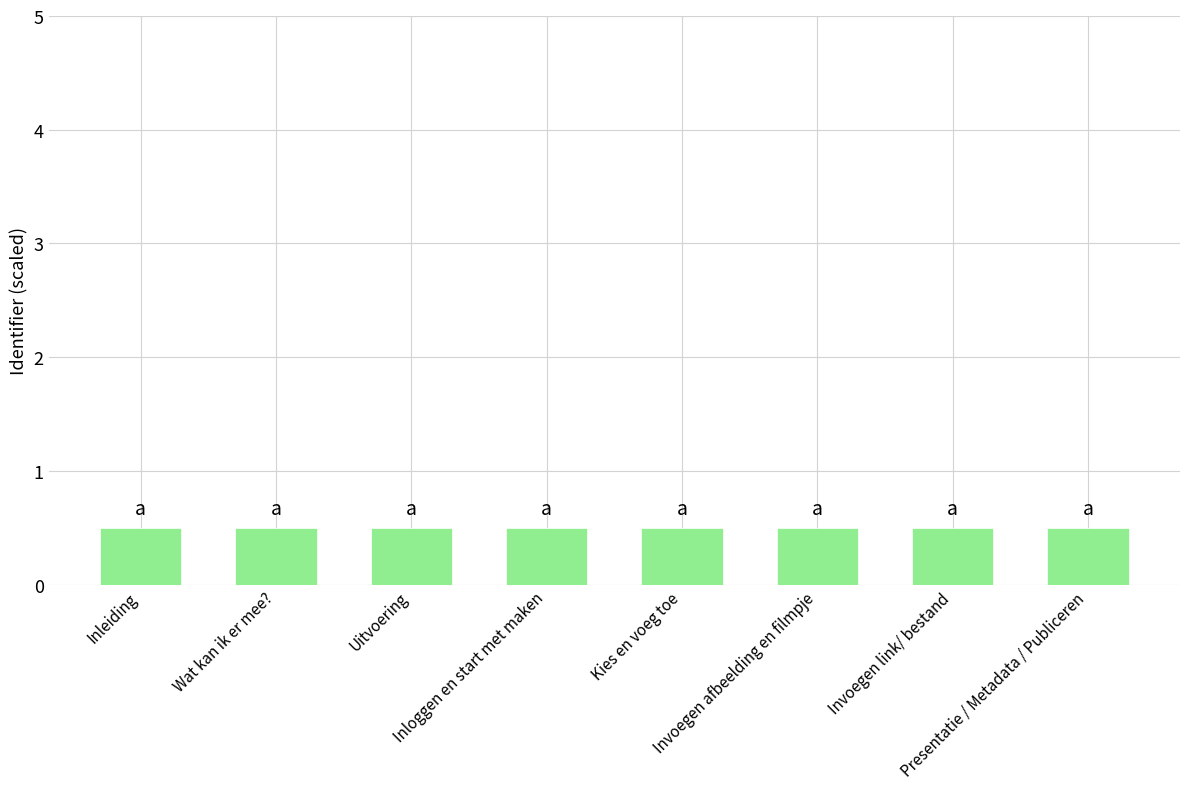

What is the value of the 2nd bar from the left?

0.5